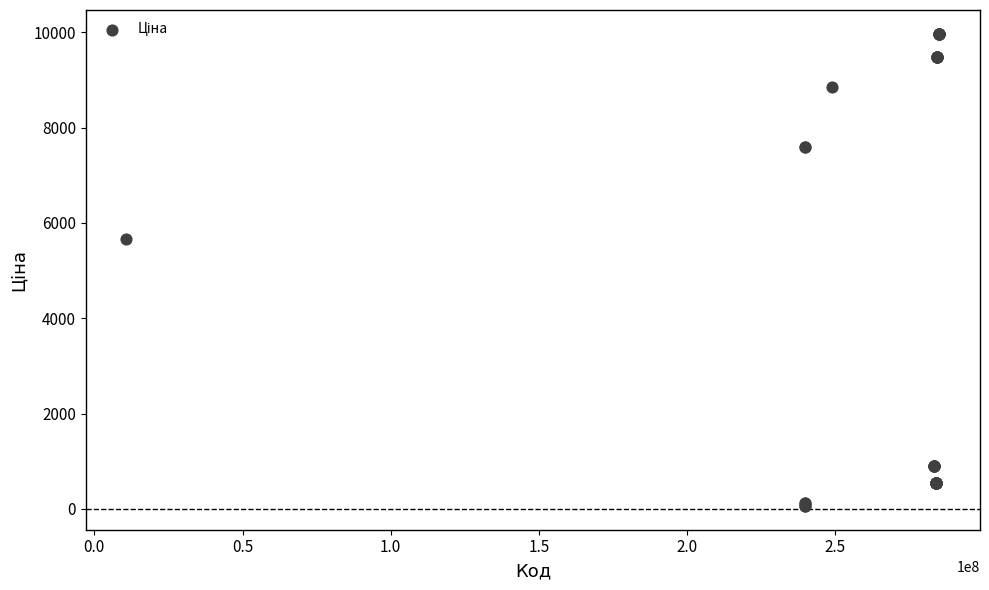

What Y value in the scatter plot is closest to 5016?

5673.8